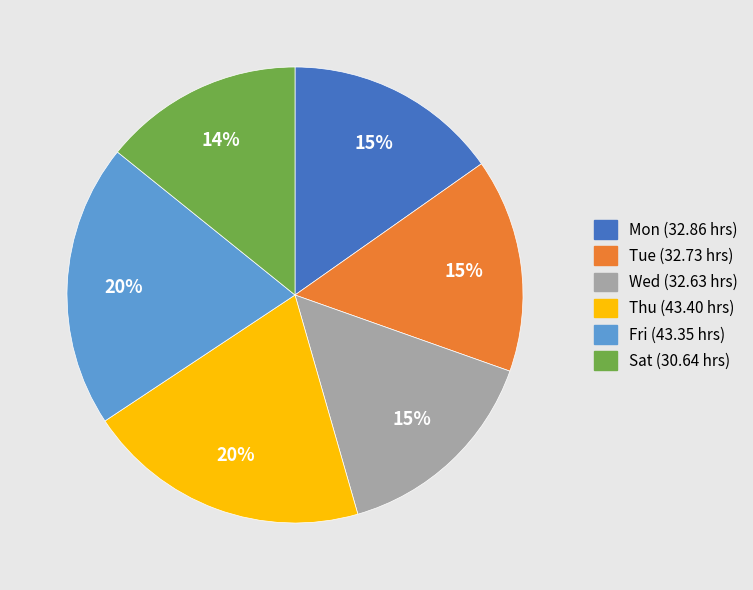

Which slice is the smallest?

Sat